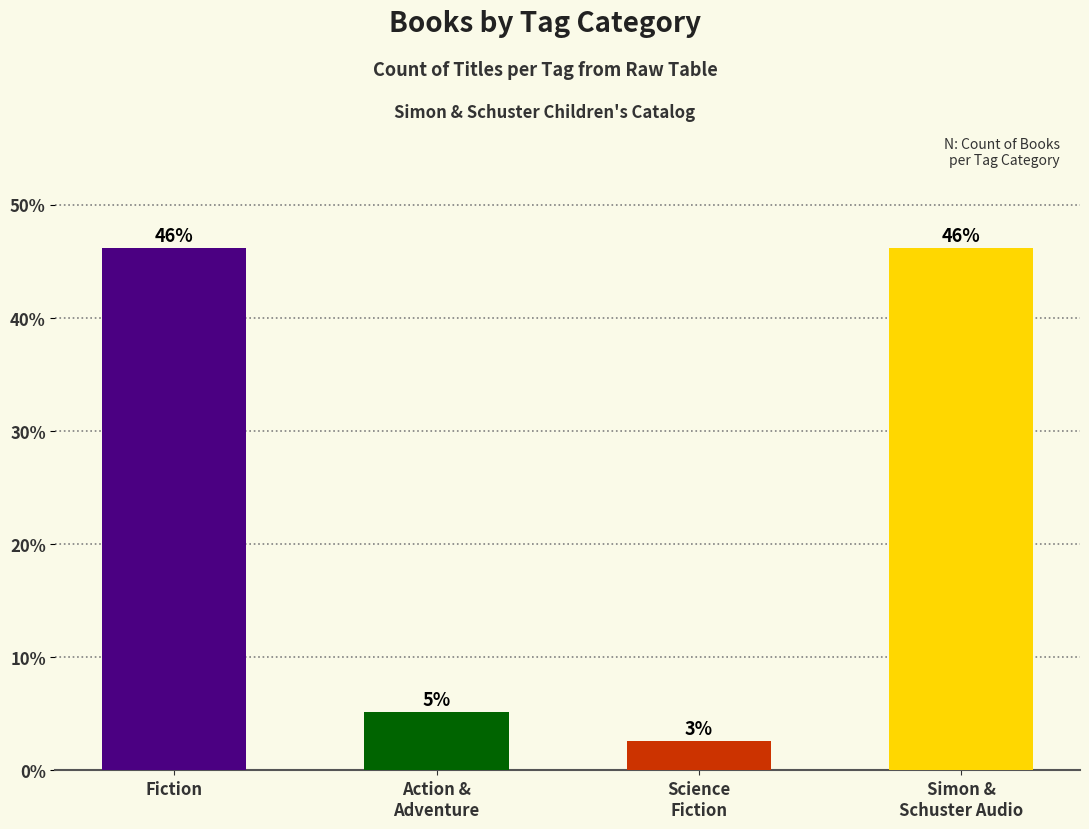

What is the average value?

25.0